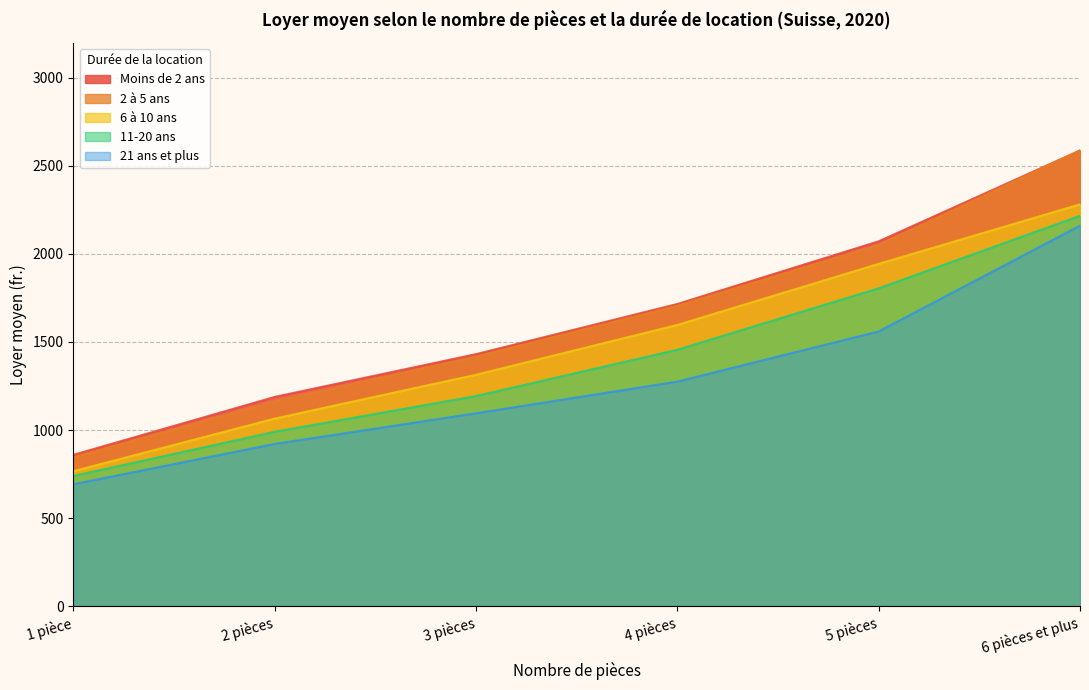

List the labels in order of 21 ans et plus value, largest first.

6 pièces et plus, 5 pièces, 4 pièces, 3 pièces, 2 pièces, 1 pièce